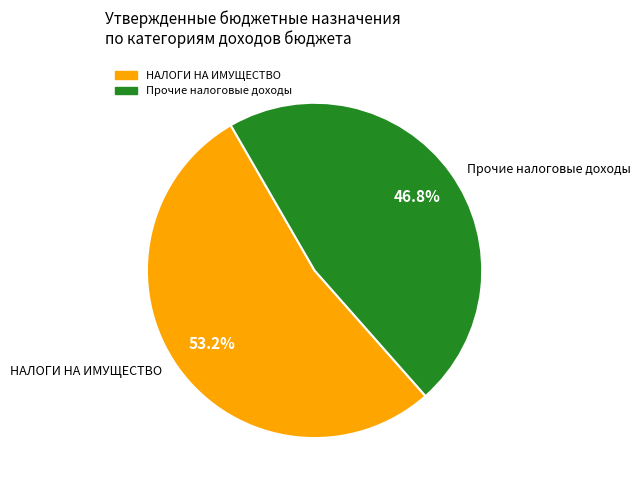

Is there any slice that represents more than half of the pie?

Yes